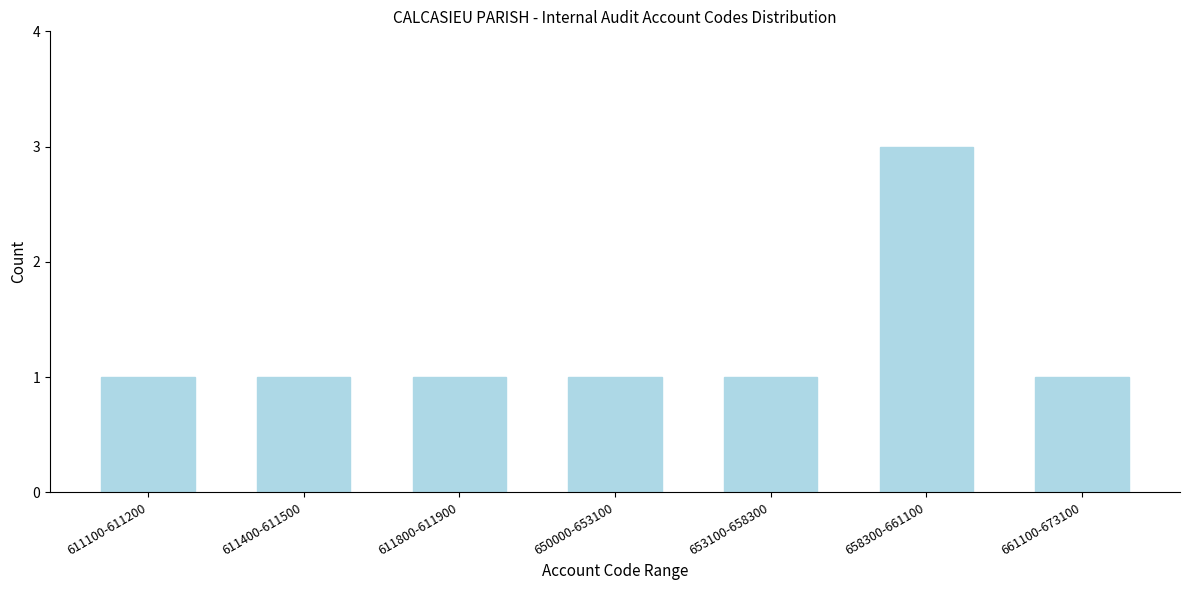

Reading left to right, extract all data points from this chart.

1	1	1	1	1	3	1